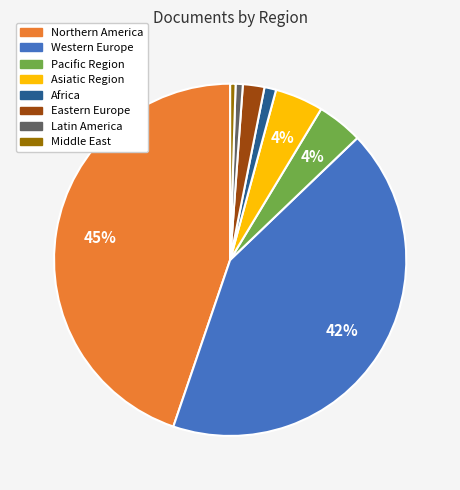

Is it true that Asiatic Region is 4% of the pie?

True